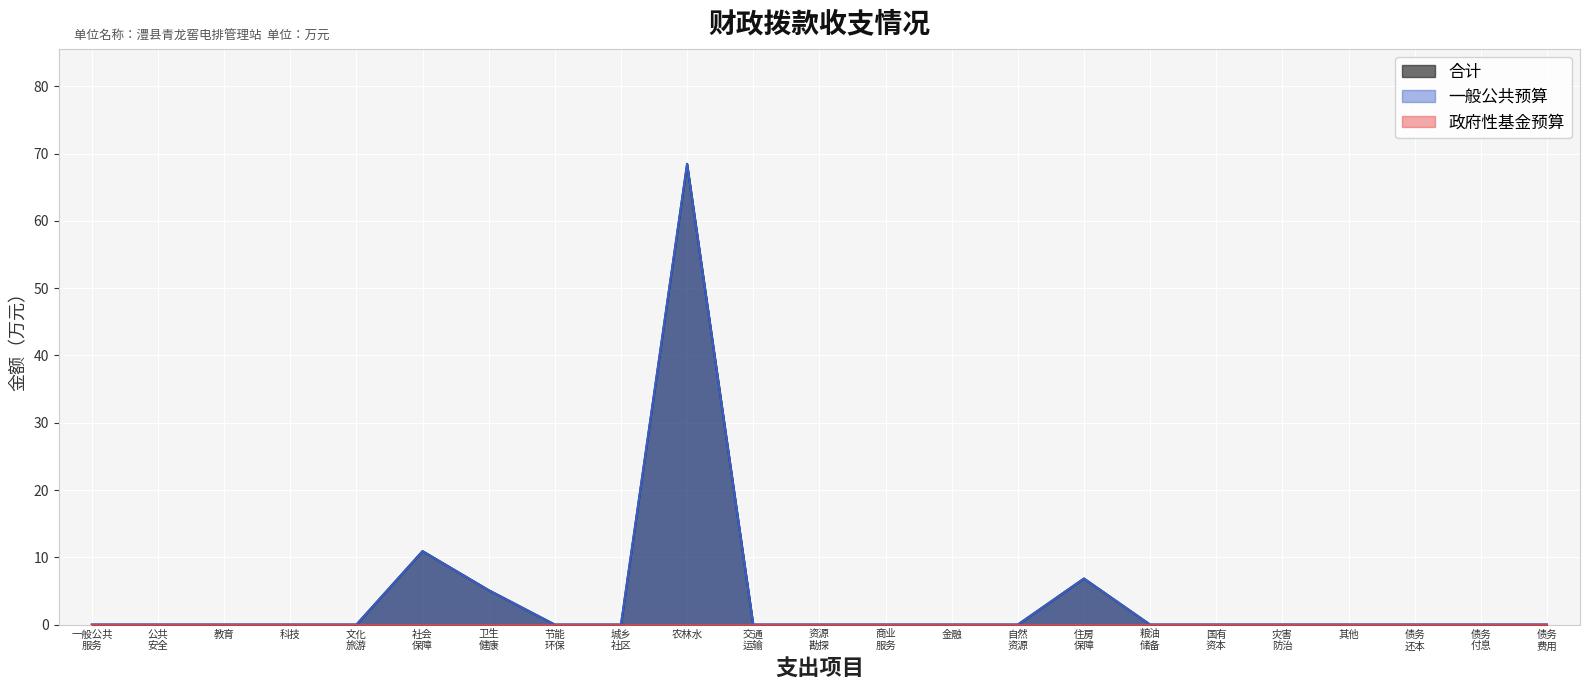

What is the highest value of the 合计 series?

68.5